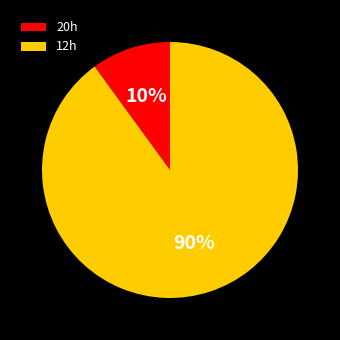

What percentage is the 12h slice, to the nearest percent?

90%